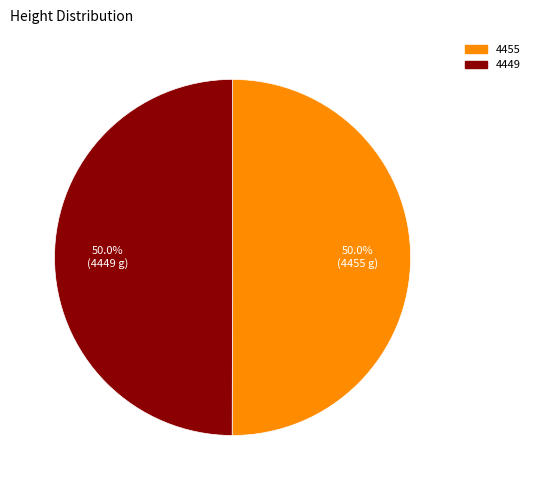

To the nearest percent, what percentage of the pie is 4449?

50%